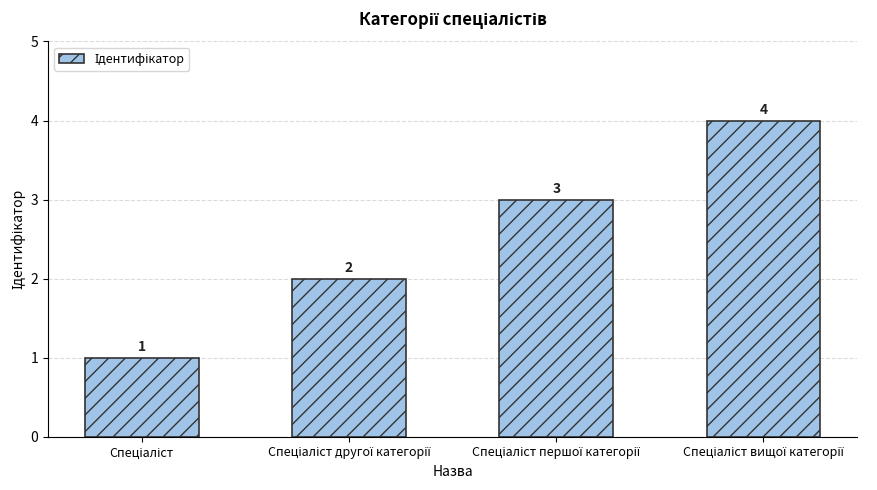

What is the difference between the maximum and minimum values?

3